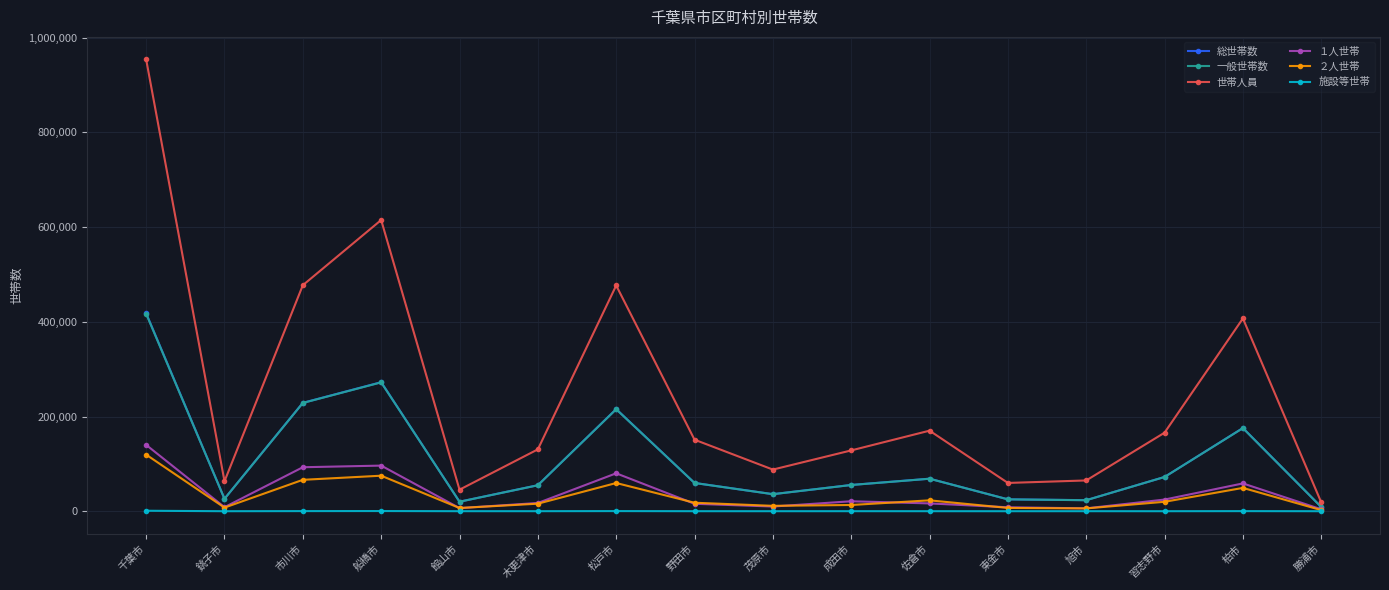

What is the sum of the ２人世帯 values at 東金市 and 千葉市?

126417